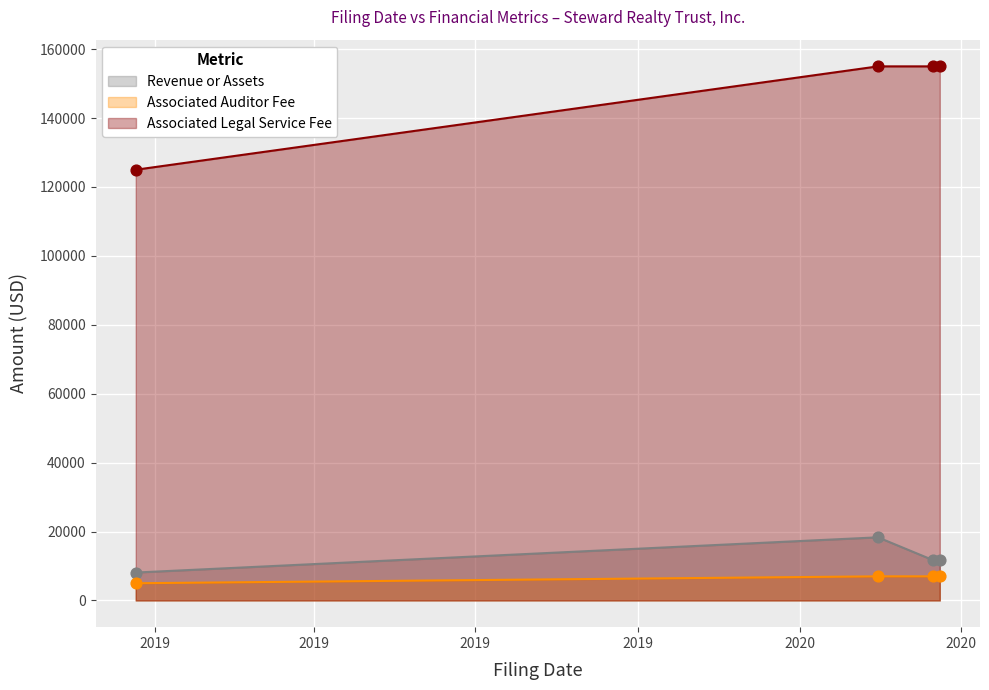

Which series has the largest total across all categories?

Associated Legal Service Fee